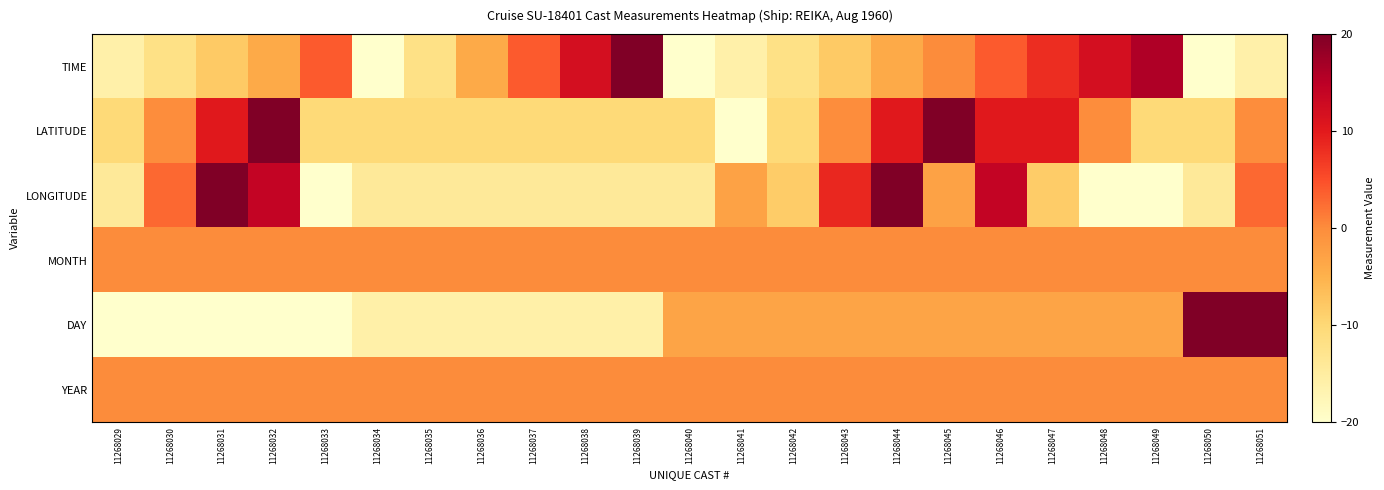

Reading left to right, what are all the values shown in this chart?

TIME: 11268029=-16.0	11268030=-12.0	11268031=-8.0	11268032=-4.0	11268033=4.0	11268034=-20.0	11268035=-12.0	11268036=-4.0	11268037=4.0	11268038=12.0	11268039=20.0	11268040=-20.0	11268041=-16.0	11268042=-12.0	11268043=-8.0	11268044=-4.0	11268045=0.0	11268046=4.0	11268047=8.0	11268048=12.0	11268049=16.0	11268050=-20.0	11268051=-16.0
LATITUDE: 11268029=-10.3	11268030=-0.0	11268031=10.3	11268032=20.0	11268033=-10.3	11268034=-10.3	11268035=-10.3	11268036=-10.3	11268037=-10.3	11268038=-10.3	11268039=-10.3	11268040=-10.3	11268041=-20.0	11268042=-10.3	11268043=-0.0	11268044=10.3	11268045=20.0	11268046=10.3	11268047=10.3	11268048=-0.0	11268049=-10.3	11268050=-10.3	11268051=-0.0
LONGITUDE: 11268029=-14.2	11268030=2.9	11268031=20.0	11268032=14.2	11268033=-20.0	11268034=-14.2	11268035=-14.2	11268036=-14.2	11268037=-14.2	11268038=-14.2	11268039=-14.2	11268040=-14.2	11268041=-2.9	11268042=-8.4	11268043=8.7	11268044=20.0	11268045=-2.9	11268046=14.2	11268047=-8.4	11268048=-20.0	11268049=-20.0	11268050=-14.2	11268051=2.9
MONTH: 11268029=0.0	11268030=0.0	11268031=0.0	11268032=0.0	11268033=0.0	11268034=0.0	11268035=0.0	11268036=0.0	11268037=0.0	11268038=0.0	11268039=0.0	11268040=0.0	11268041=0.0	11268042=0.0	11268043=0.0	11268044=0.0	11268045=0.0	11268046=0.0	11268047=0.0	11268048=0.0	11268049=0.0	11268050=0.0	11268051=0.0
DAY: 11268029=-20.0	11268030=-20.0	11268031=-20.0	11268032=-20.0	11268033=-20.0	11268034=-15.8	11268035=-15.8	11268036=-15.8	11268037=-15.8	11268038=-15.8	11268039=-15.8	11268040=-3.2	11268041=-3.2	11268042=-3.2	11268043=-3.2	11268044=-3.2	11268045=-3.2	11268046=-3.2	11268047=-3.2	11268048=-3.2	11268049=-3.2	11268050=20.0	11268051=20.0
YEAR: 11268029=0.0	11268030=0.0	11268031=0.0	11268032=0.0	11268033=0.0	11268034=0.0	11268035=0.0	11268036=0.0	11268037=0.0	11268038=0.0	11268039=0.0	11268040=0.0	11268041=0.0	11268042=0.0	11268043=0.0	11268044=0.0	11268045=0.0	11268046=0.0	11268047=0.0	11268048=0.0	11268049=0.0	11268050=0.0	11268051=0.0